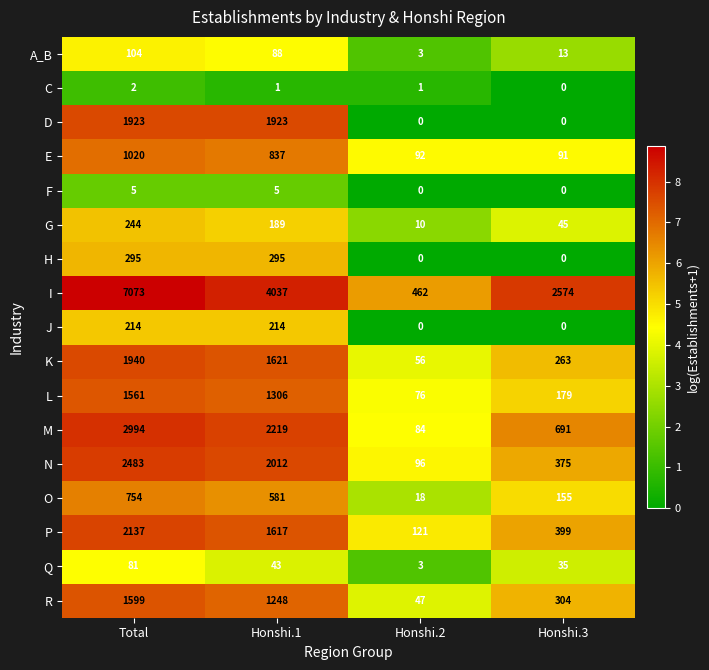

List the series in order of their peak value, highest first.

I, M, N, P, K, D, R, L, E, O, H, G, J, A_B, Q, F, C